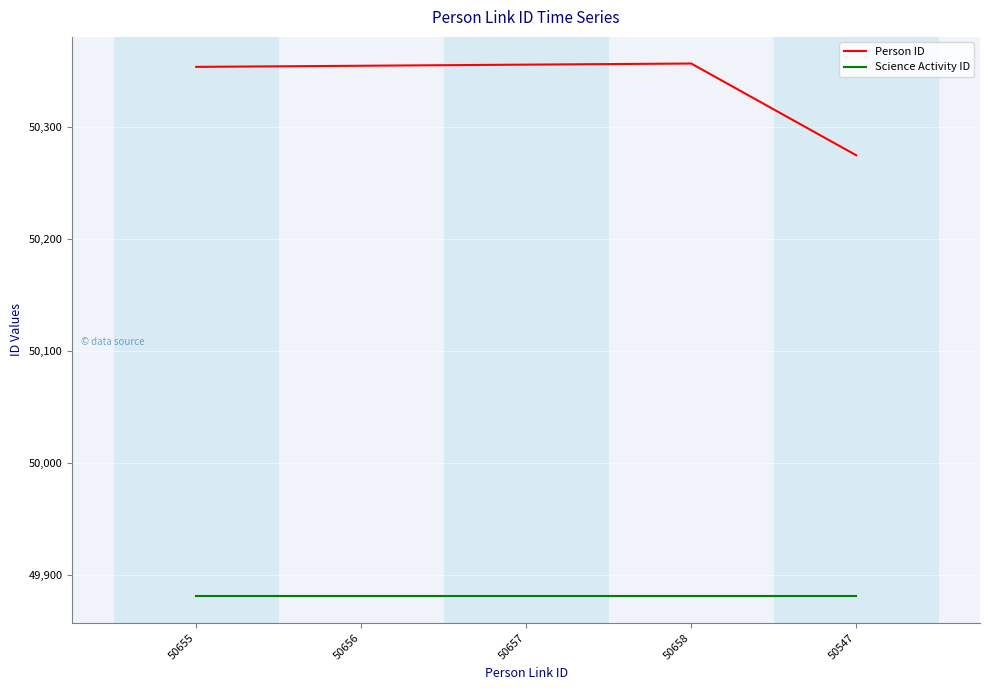

Which series has the widest spread of values?

Person ID